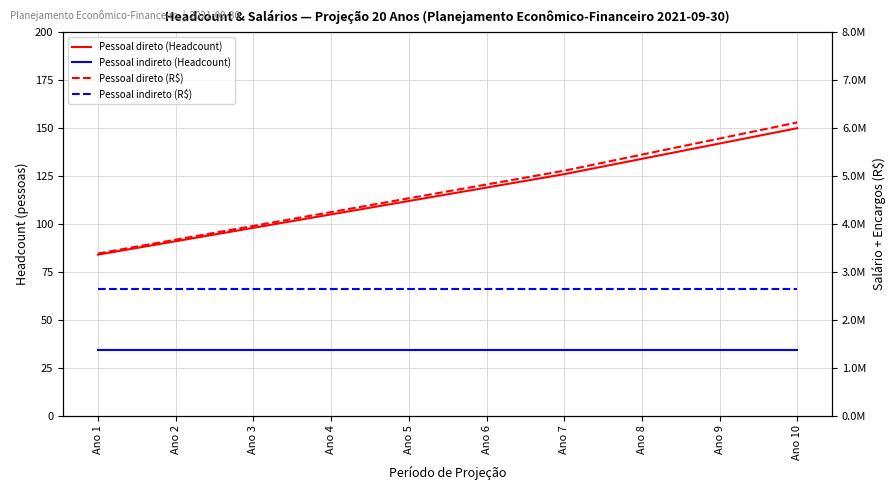

What is the value of the Pessoal direto (R$) point at the 4th from the left?

4248000